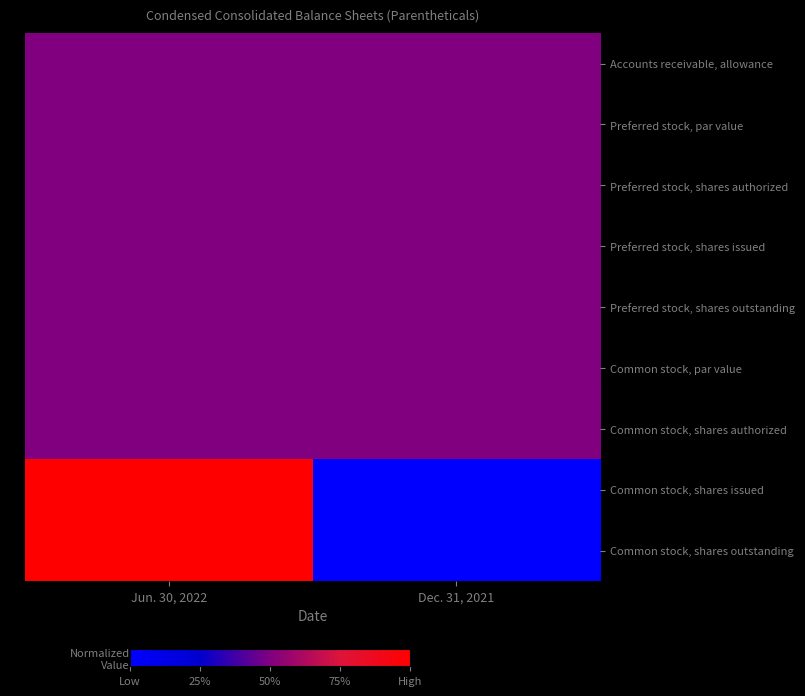

At which category is the sum across all series the highest?

Jun. 30, 2022